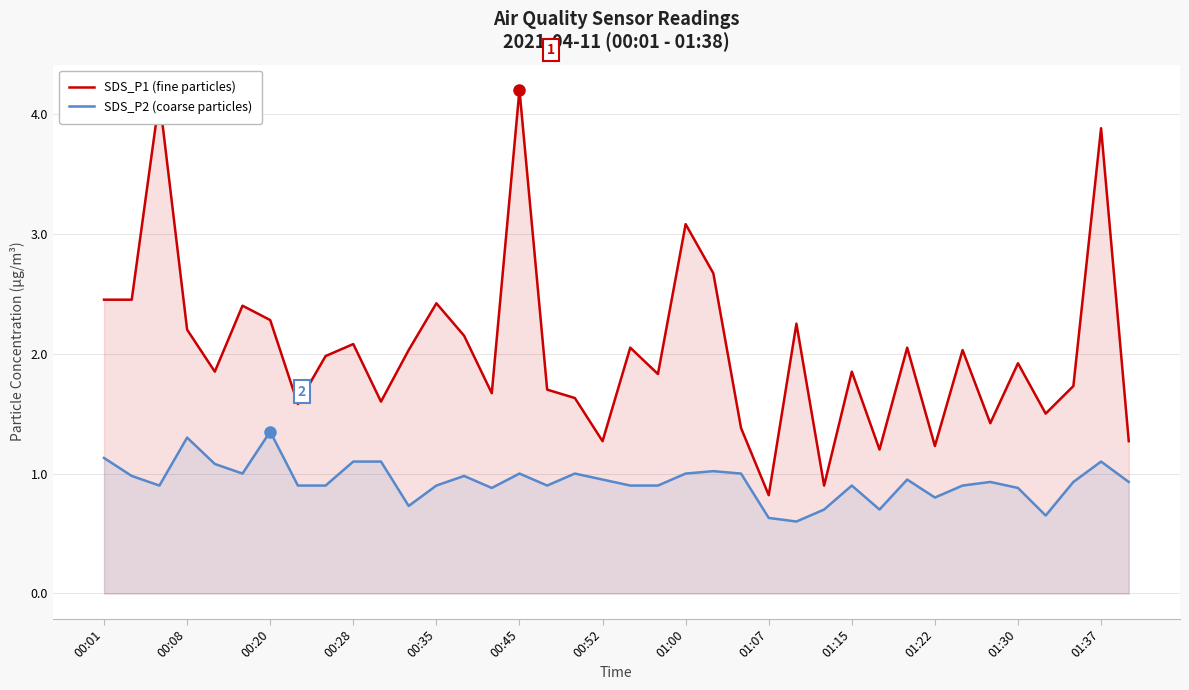

What is the total value across all series at 01:30?

2.8